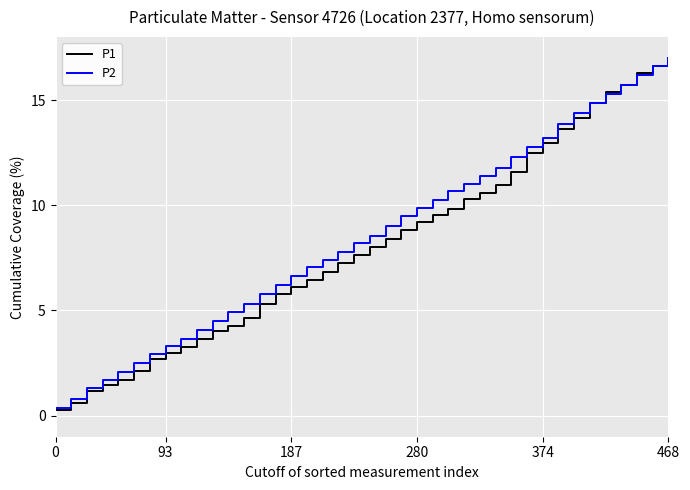

What is the maximum value shown in the chart?

17.0